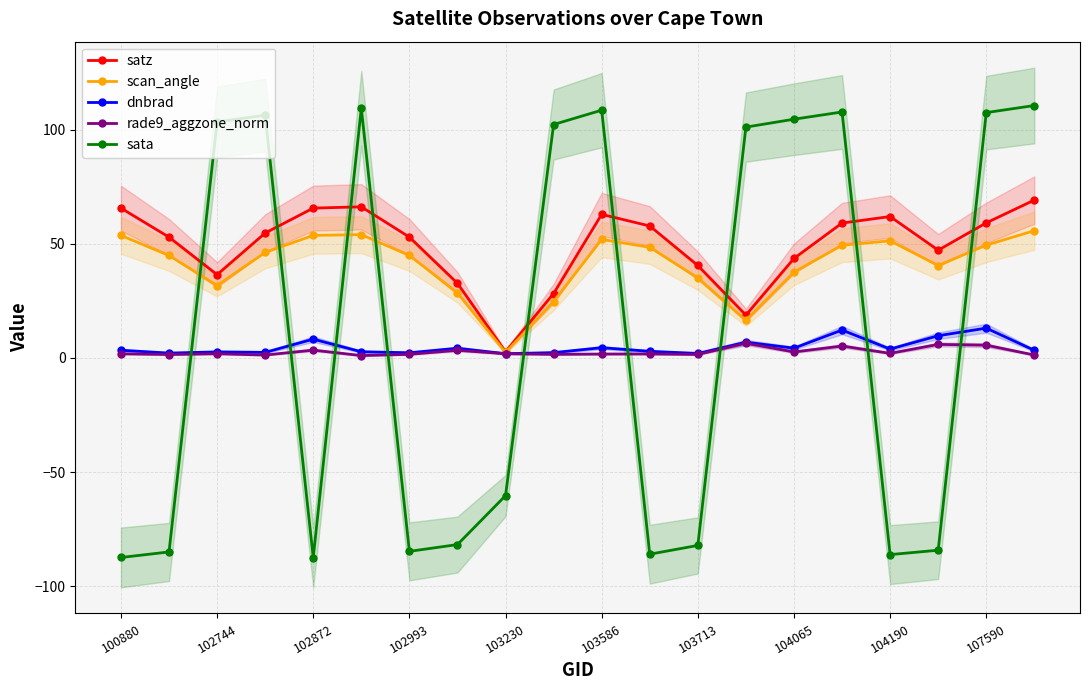

Reading left to right, what are all the values shown in this chart?

satz: 65.6	52.9	36.5	54.7	65.6	66.2	52.9	32.7	2.7	28.2	62.9	57.8	40.5	18.8	43.6	59.1	61.9	47.2	59.2	69.1
scan_angle: 53.7	44.9	31.7	46.2	53.7	54.0	44.9	28.6	2.4	24.7	51.9	48.5	35.1	16.5	37.6	49.3	51.3	40.5	49.4	55.7
dnbrad: 3.4	2.1	2.7	2.5	8.2	2.7	2.3	4.3	1.9	2.3	4.5	2.9	2.0	6.9	4.3	12.2	3.9	9.7	13.1	3.3
rade9_aggzone_norm: 1.8	1.5	1.9	1.3	3.4	1.1	1.6	3.4	1.9	1.6	1.7	1.8	1.5	6.5	2.6	5.2	2.0	5.9	5.6	1.3
sata: -87.4	-84.9	103.4	106.3	-87.4	109.4	-84.7	-81.7	-60.3	102.2	108.5	-85.9	-82.1	101.1	104.5	107.7	-86.1	-84.2	107.4	110.5